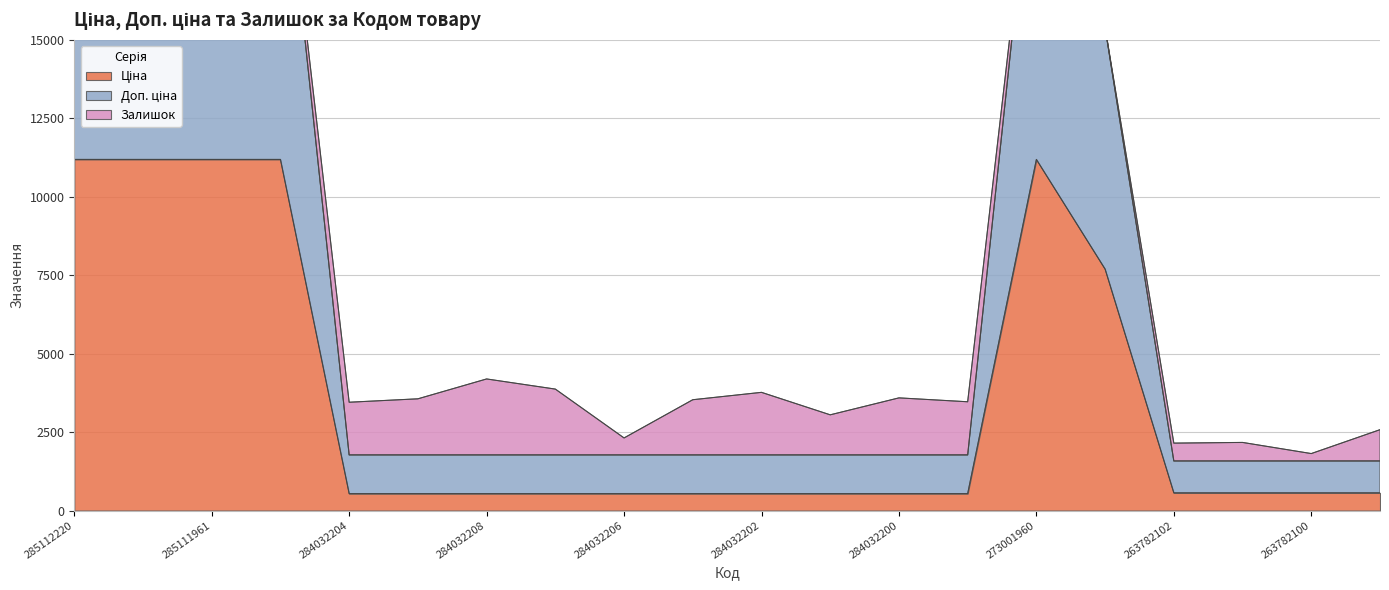

The Ціна series shows 539.0 at 284032204. True or false?

True